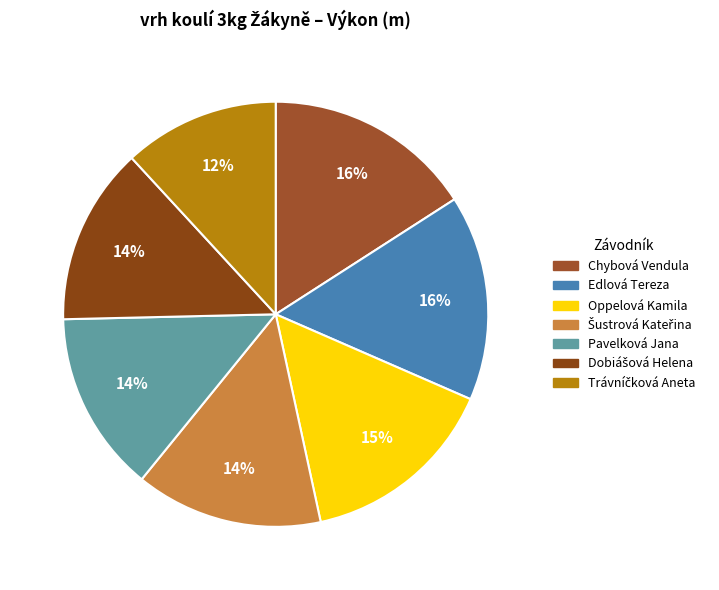

What percentage is the Chybová Vendula slice, to the nearest percent?

16%